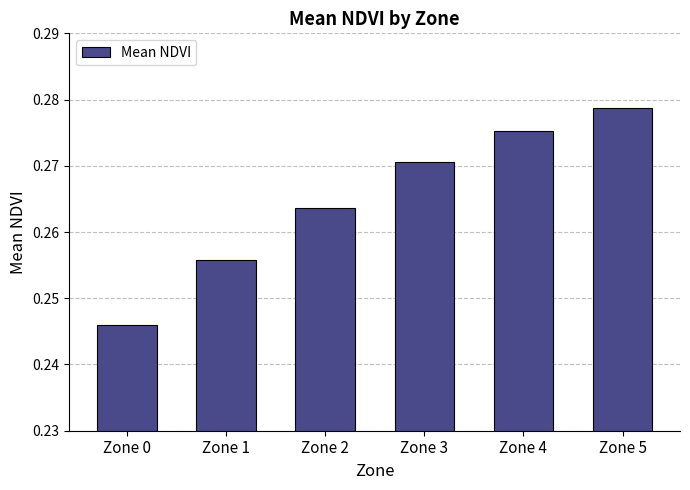

At which category does the chart reach its peak across all series?

Zone 5